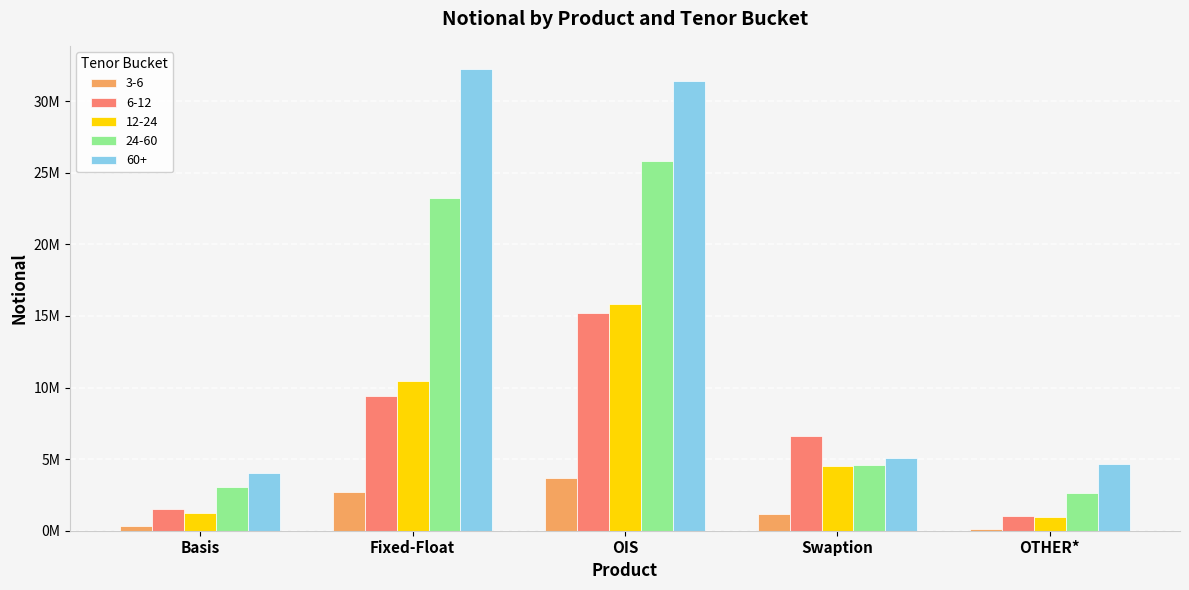

Rank the series at Basis from lowest to highest value.

3-6, 12-24, 6-12, 24-60, 60+